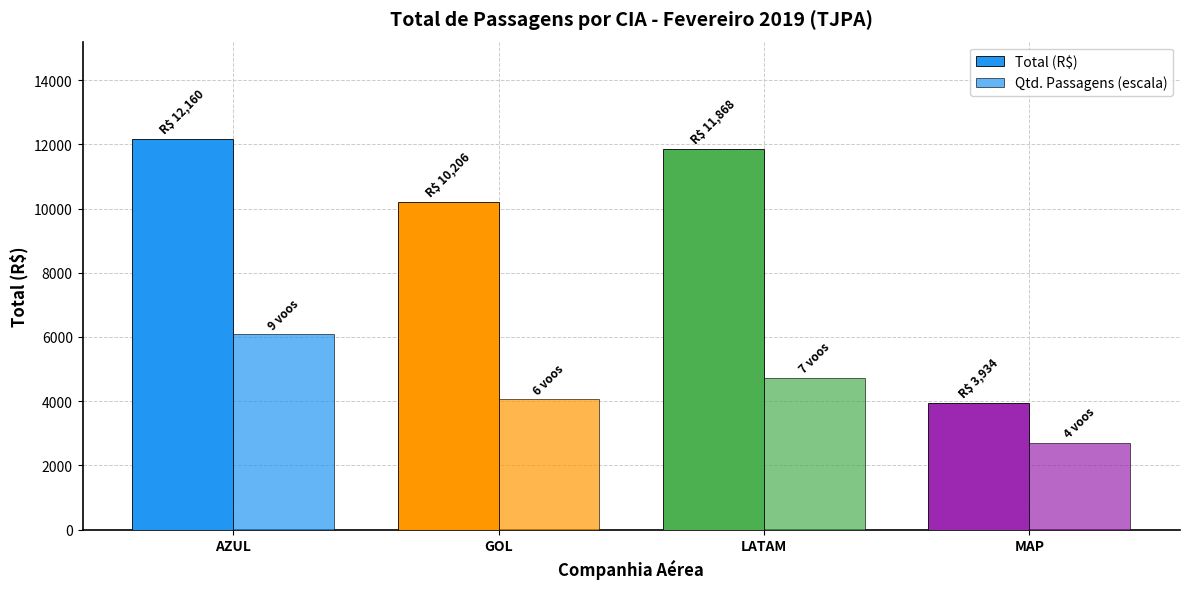

Reading left to right, transcribe all the data shown in this chart.

Total (R$): 12159.9	10206.4	11867.5	3934.2
Qtd. Passagens (escala): 6080.0	4053.3	4728.9	2702.2